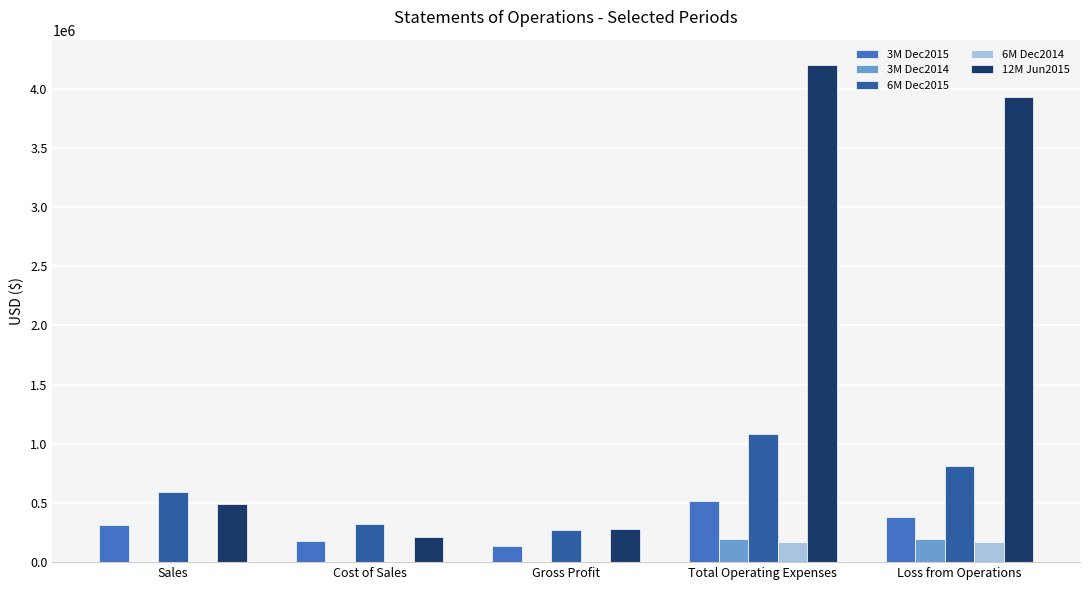

What is the total value across all series at Sales?

1393860